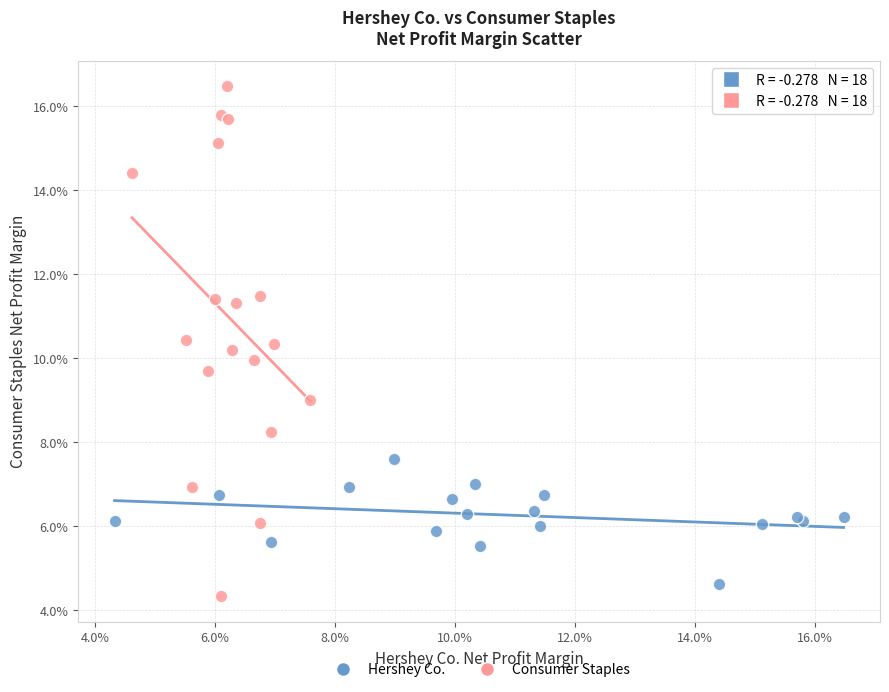

Which series reaches the maximum Y coordinate?

Consumer Staples